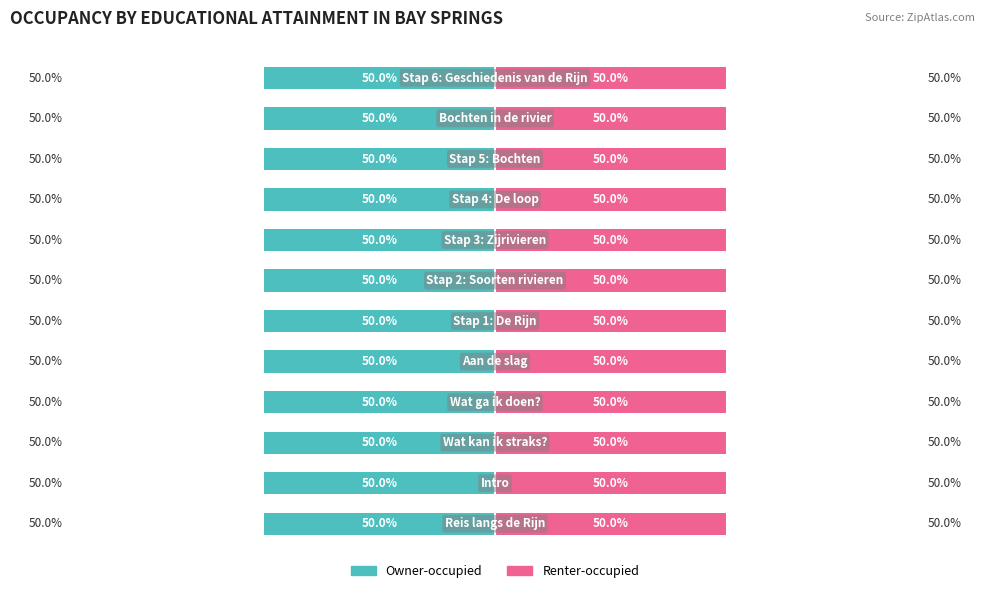

At 11, list the series in order from largest to smallest.

Renter-occupied, Owner-occupied